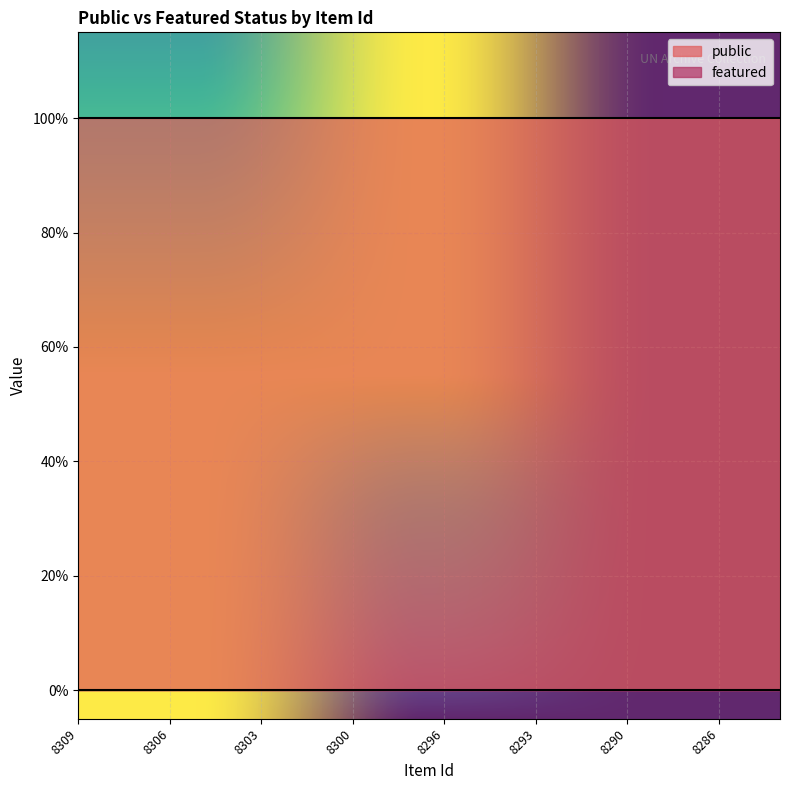

True or false: public and featured intersect in this chart.

False